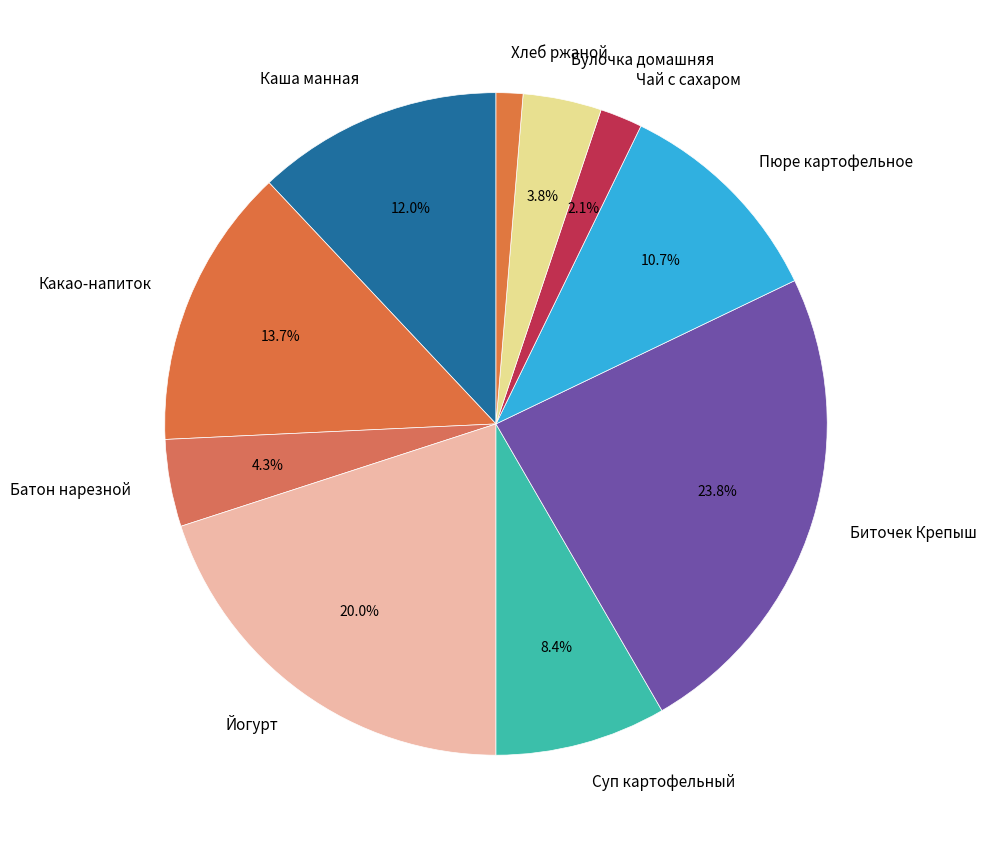

Between Какао-напиток and Чай с сахаром, which is larger?

Какао-напиток